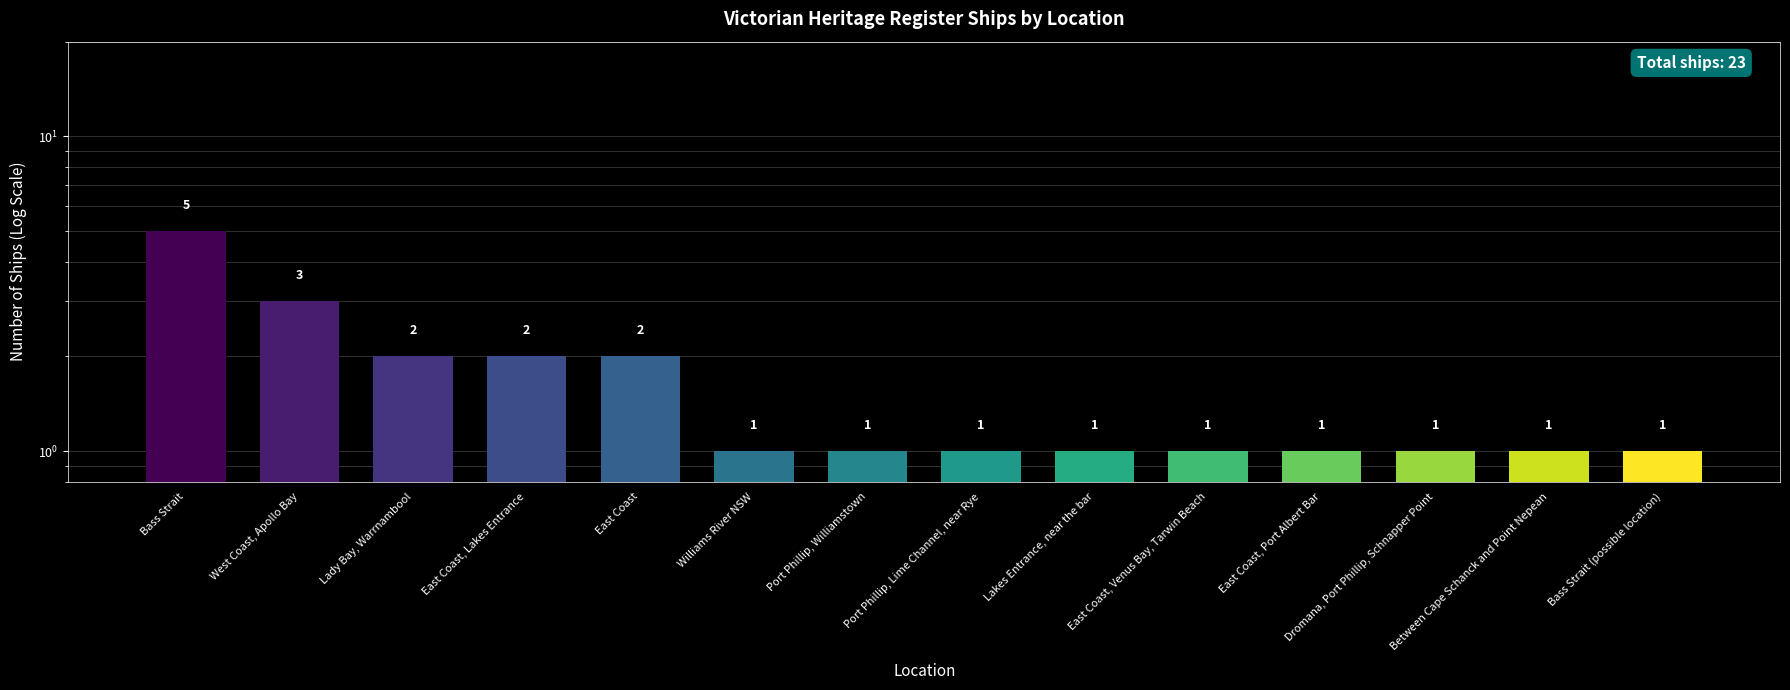

At which label is the value closest to 3?

West Coast, Apollo Bay